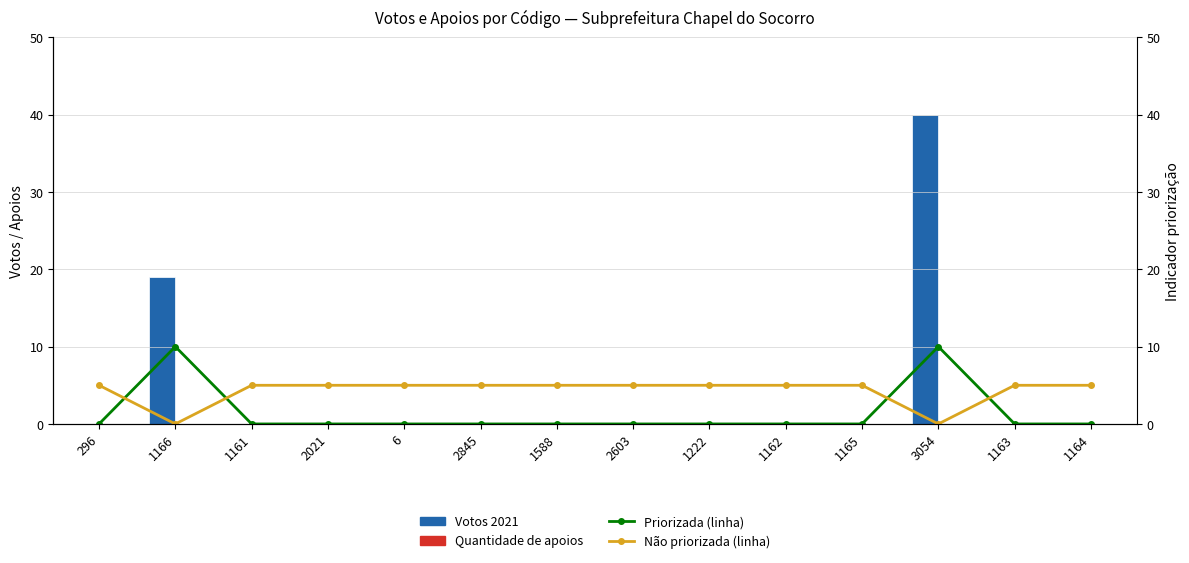

Between 1166 and 1164, which series saw the biggest shift?

Votos 2021